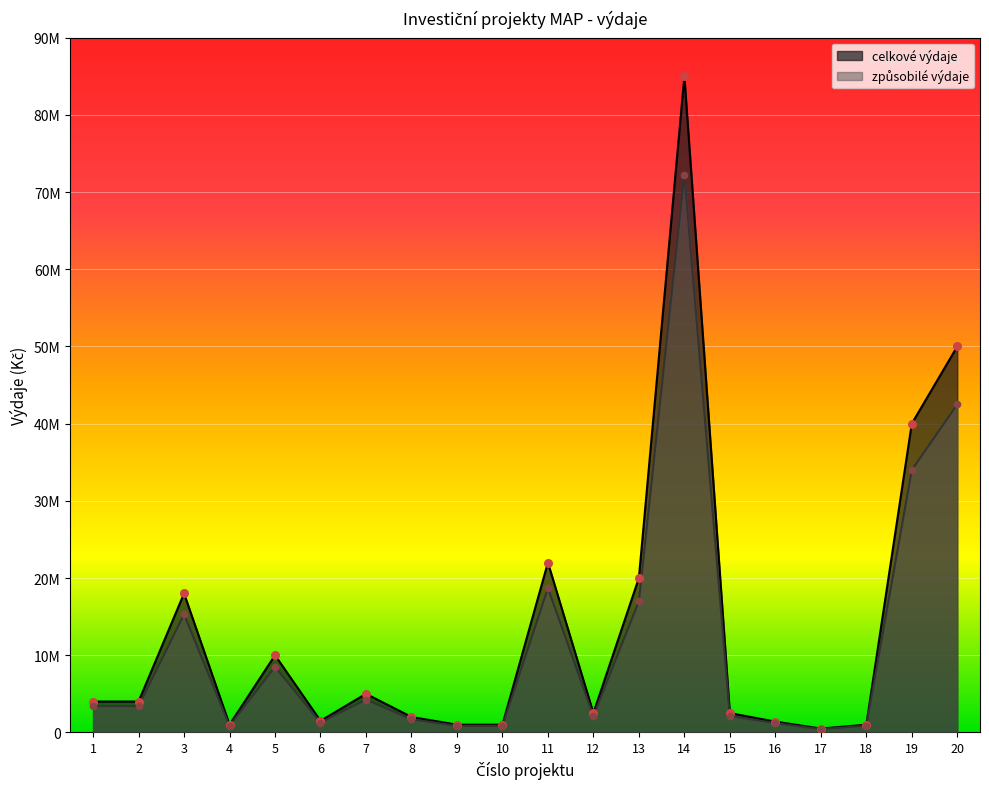

Which series has the largest Y range (max minus min)?

celkove vydaje